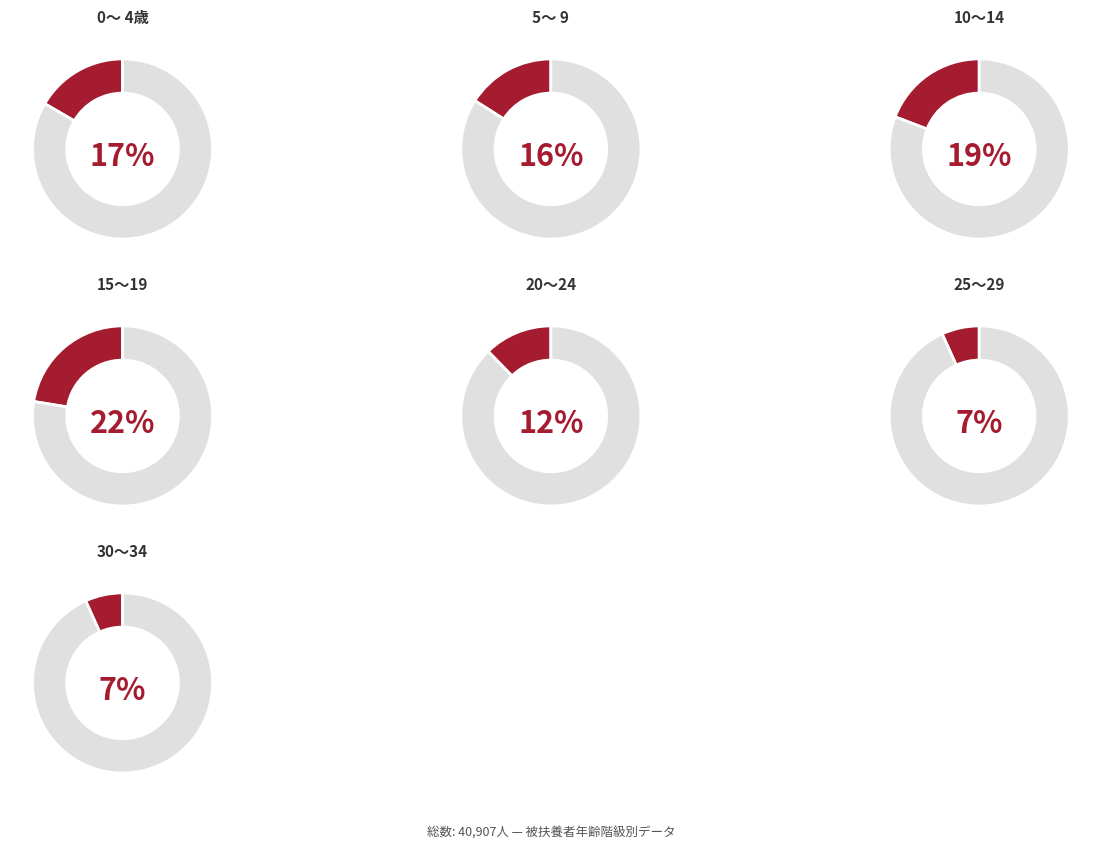

What percentage do 20～24 and 5～ 9 together represent?

28.3%